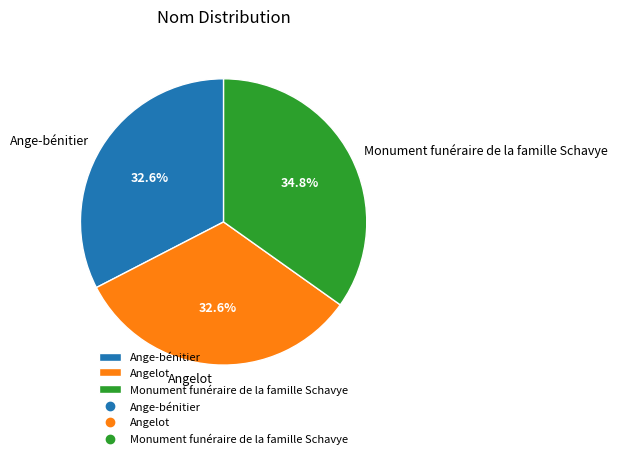

Is there a majority slice in this chart?

No